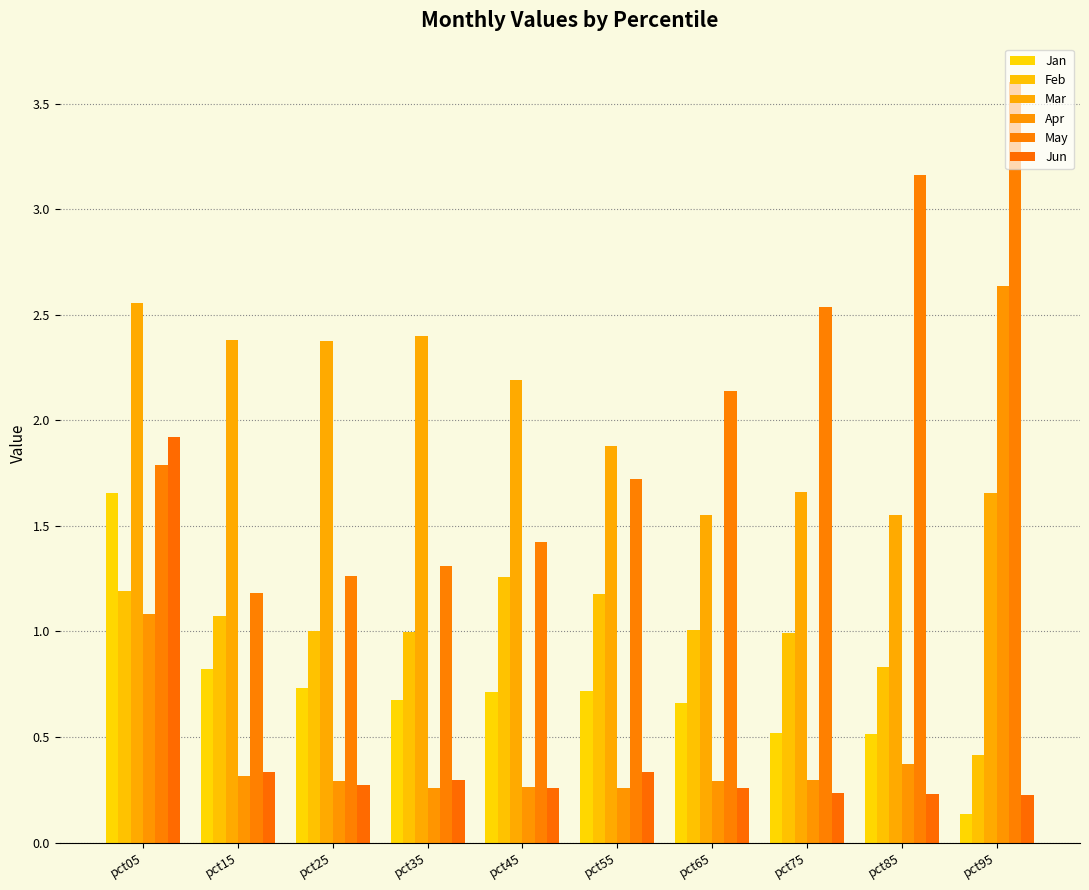

What is the difference between the second highest and second lowest values in the Apr series?

0.8